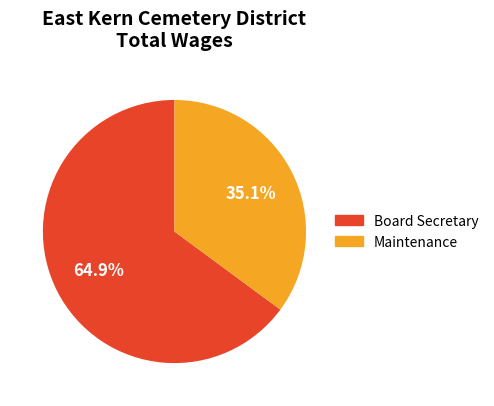

The Maintenance slice represents 35% of the pie. True or false?

True